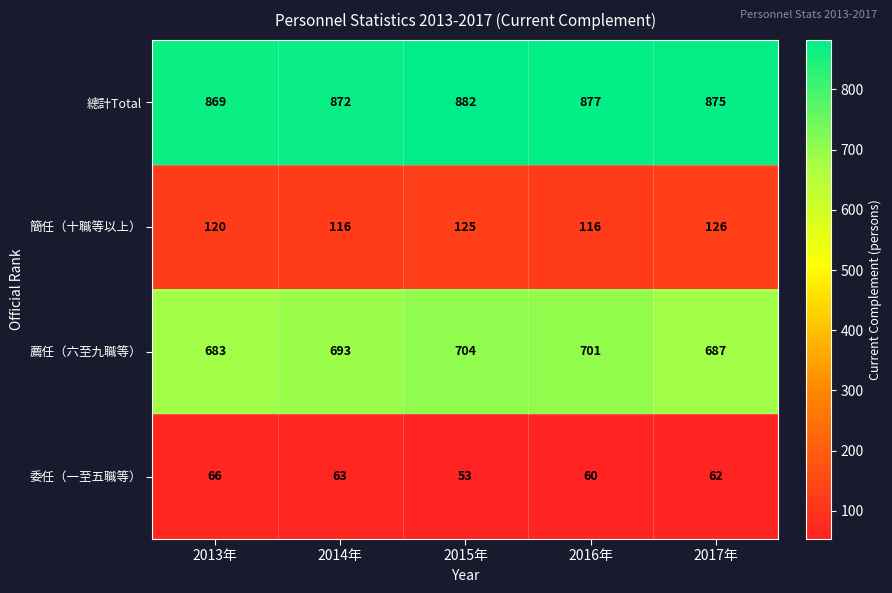

The value of 委任（一至五職等） at 2015年 is 77. True or false?

False